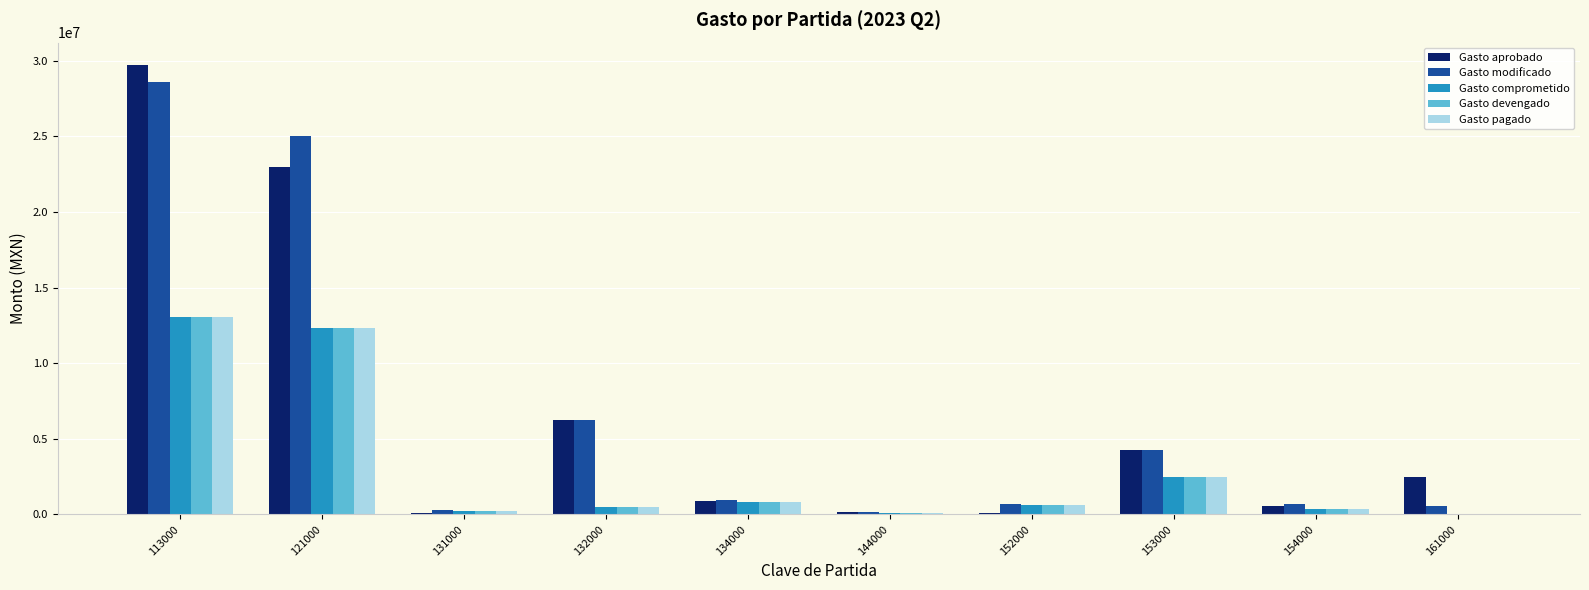

The Gasto devengado series shows 464864.2 at 132000. True or false?

True